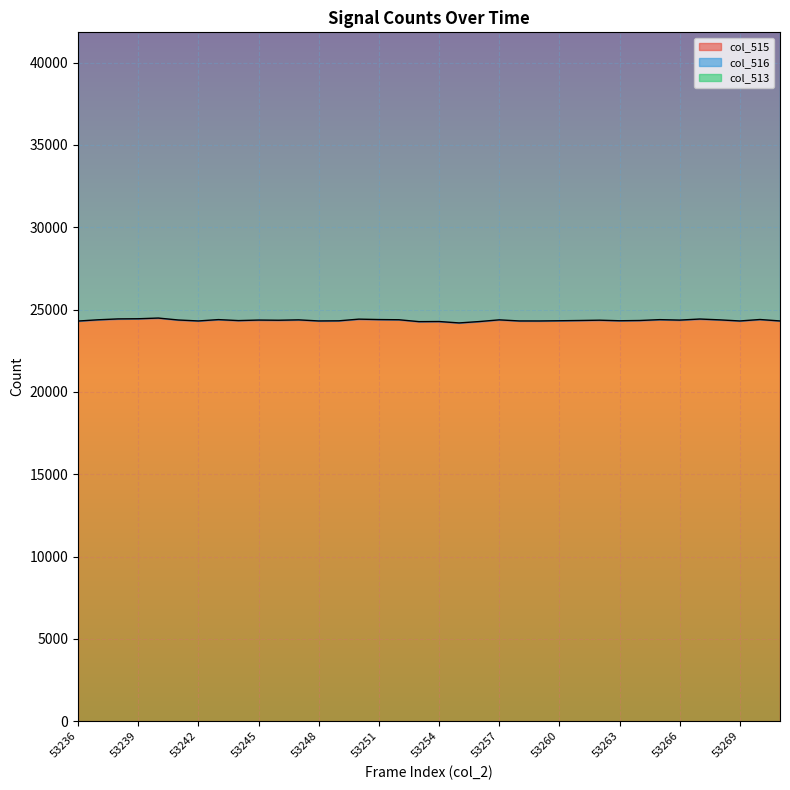

What is the minimum value shown in the chart?

1392